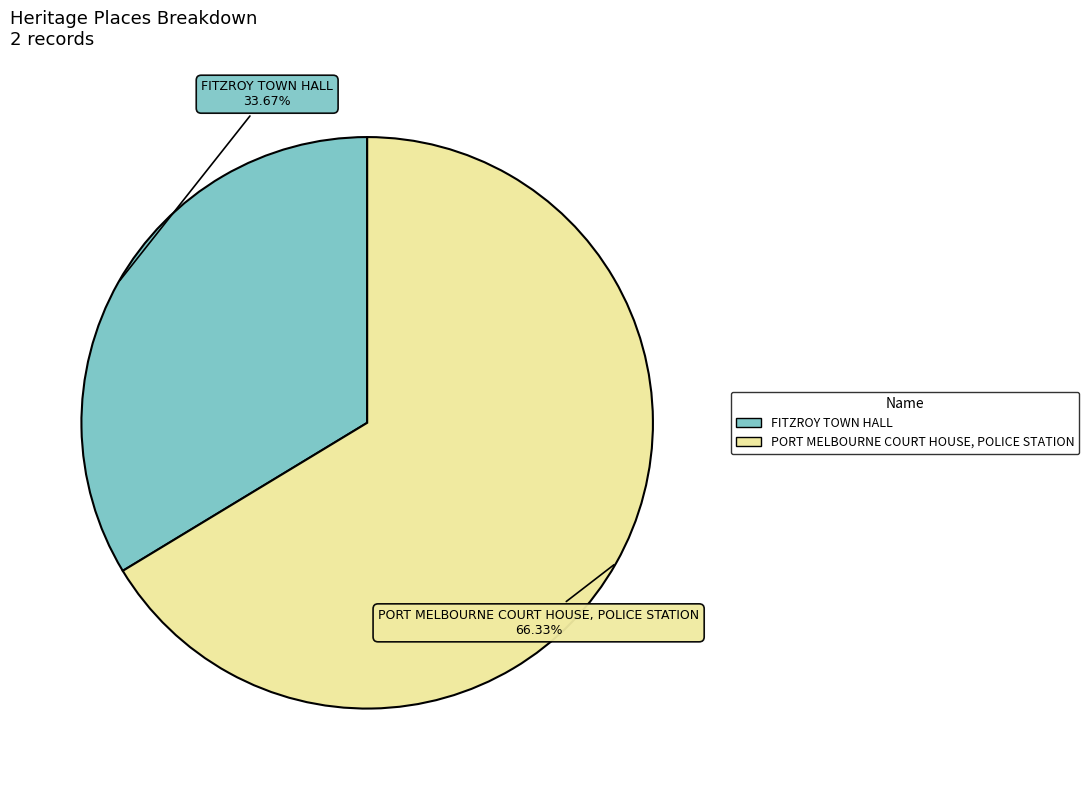

What portion of the pie excludes FITZROY TOWN HALL?

66.3%